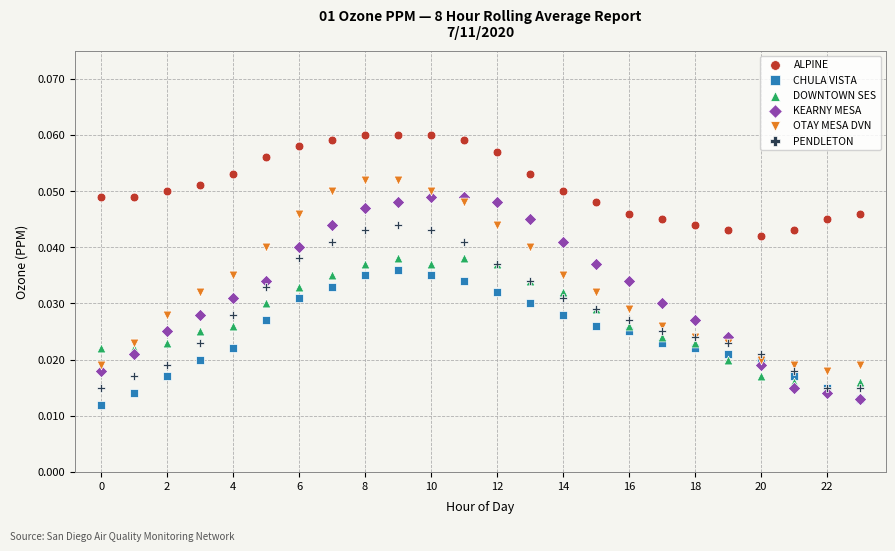

Which series contains the highest Y value?

ALPINE